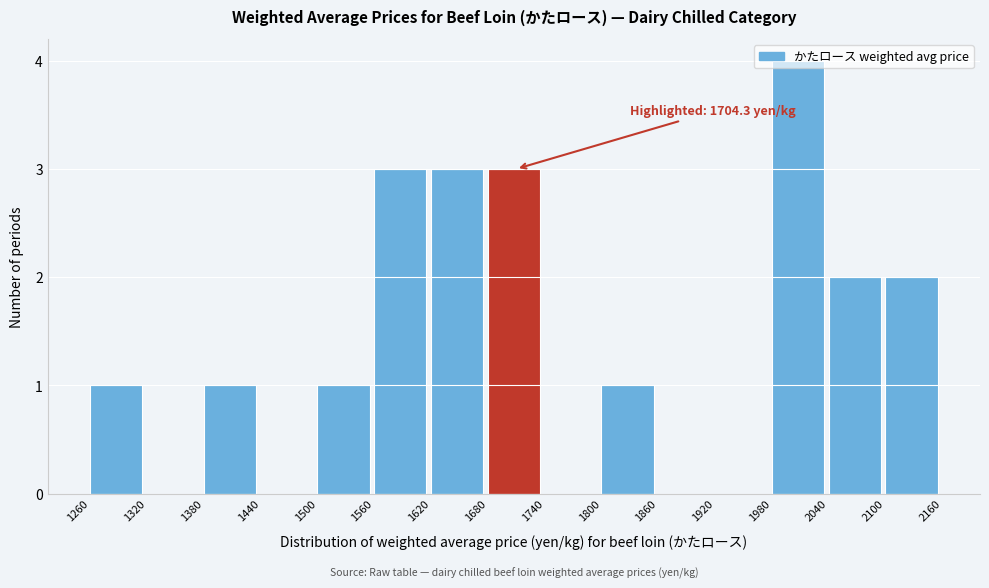

Over which range of the x-axis is the bar tallest?

1980 to 2040